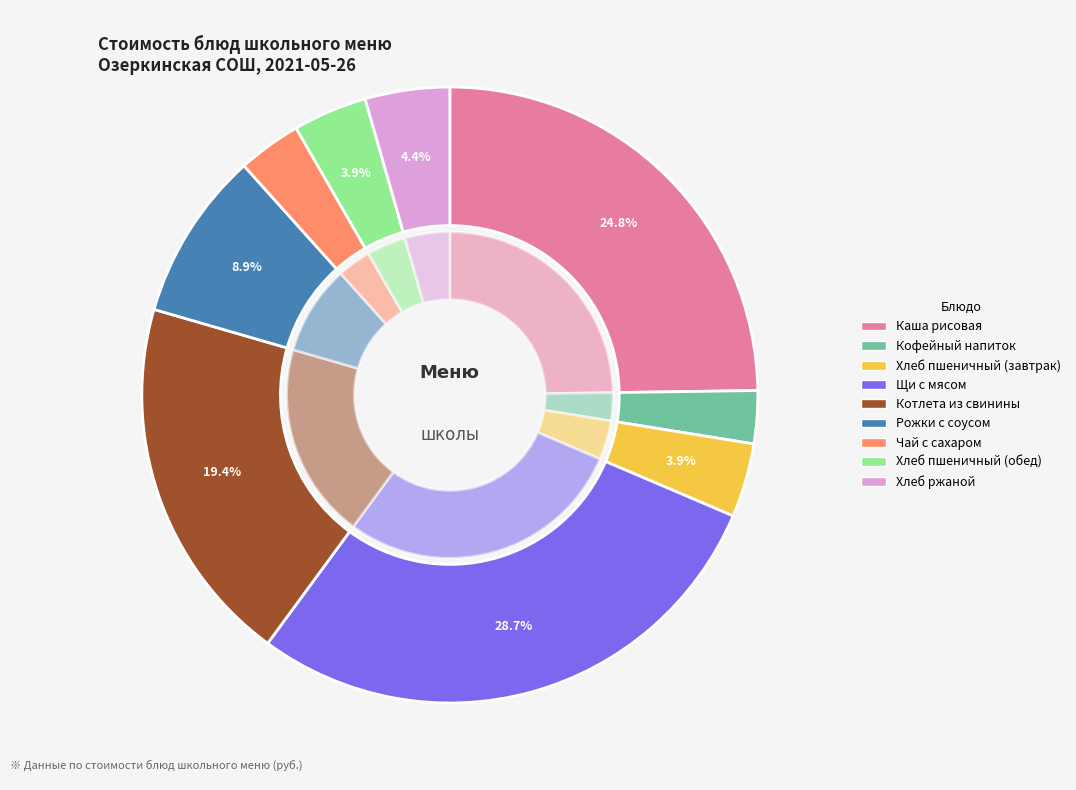

Which slice is the smallest?

Кофейный напиток